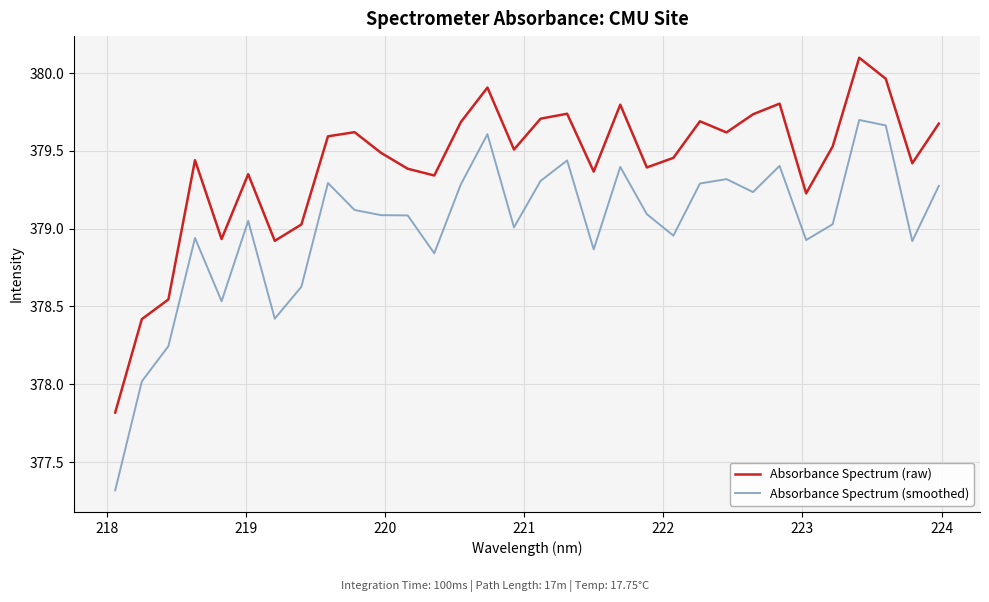

List the series in order of their overall mean, highest first.

Absorbance Spectrum (raw), Absorbance Spectrum (smoothed)